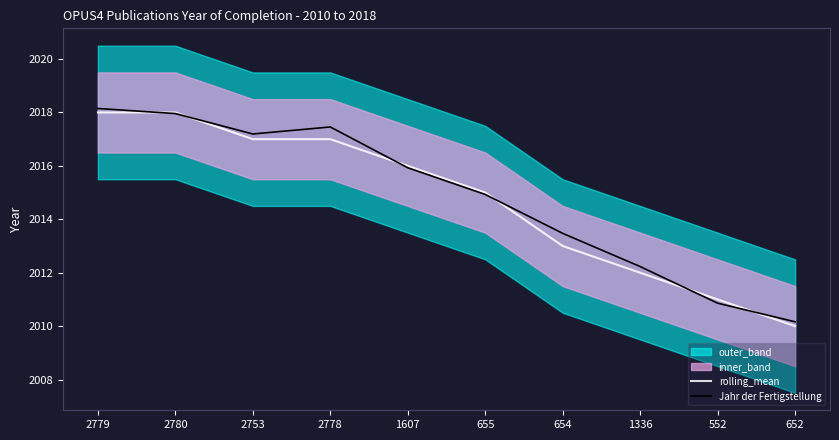

What is the difference between the second highest and second lowest values in the rolling_mean series?

7.0